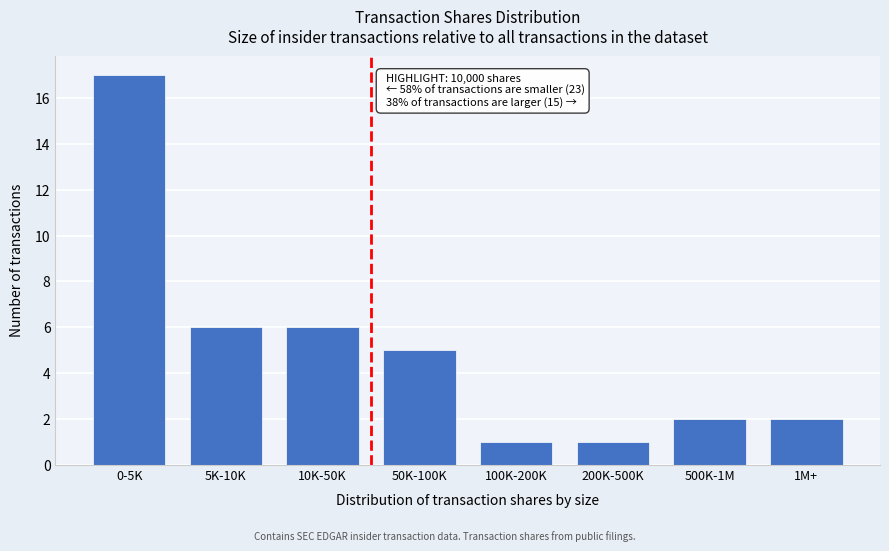

Reading right to left, extract all data points from this chart.

1M+=2	500K-1M=2	200K-500K=1	100K-200K=1	50K-100K=5	10K-50K=6	5K-10K=6	0-5K=17